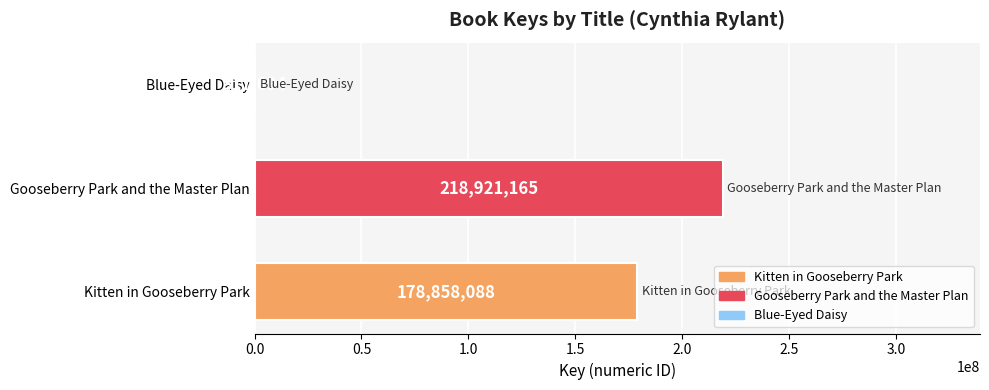

What is the sum of the values at Kitten in Gooseberry Park and Blue-Eyed Daisy?

179175782